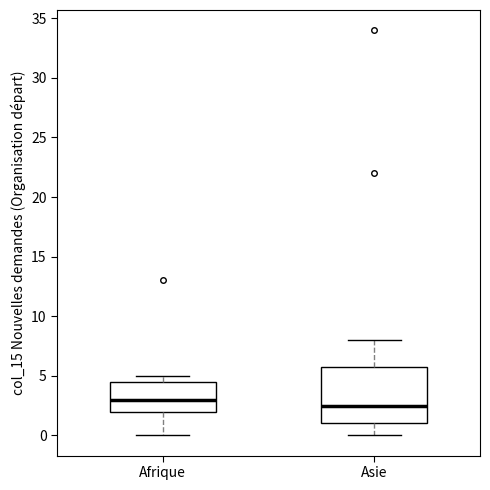

Reading left to right, read every box against the y-axis: the position of its median line, the range the box covers, and the ends of its whiskers. The values are not printed on the chart, so give them approximately, as read against the axis.

Afrique: median 3.0, box 2.0 to 4.5, whiskers 0.0 to 5.0
Asie: median 2.5, box 1.0 to 6.0, whiskers 0.0 to 8.0